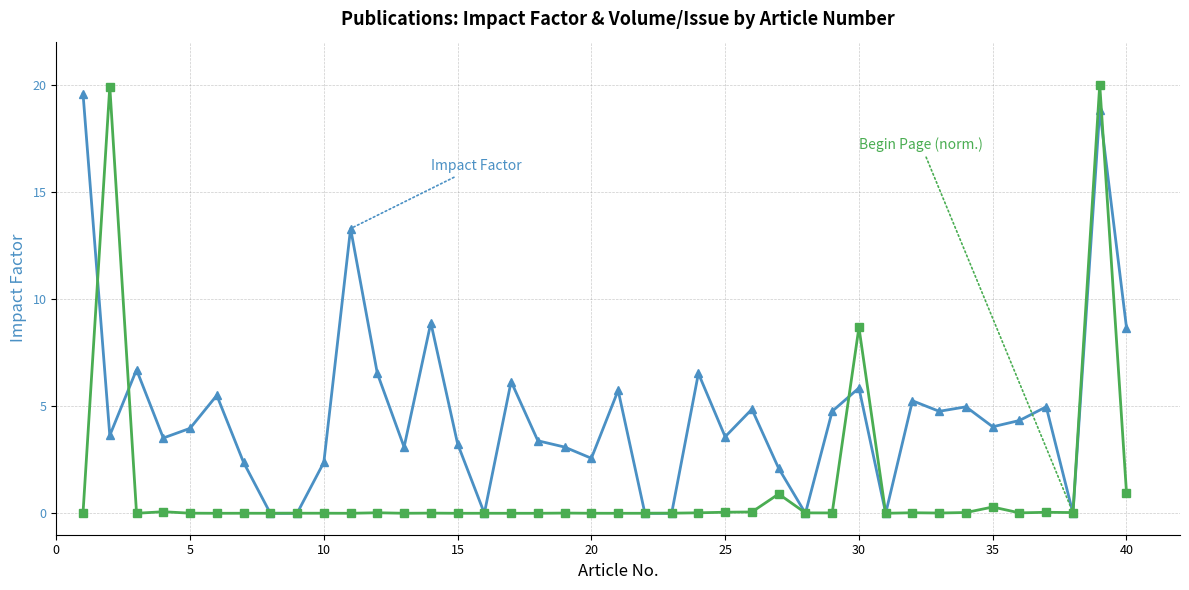

What is the maximum value shown in the chart?

20.0